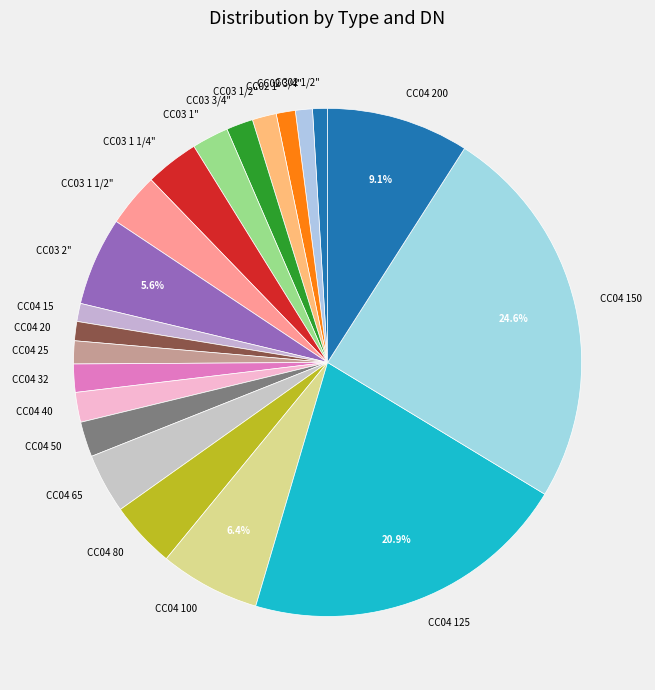

Combined, do CC04 150 and CC04 20 account for over 50%?

No